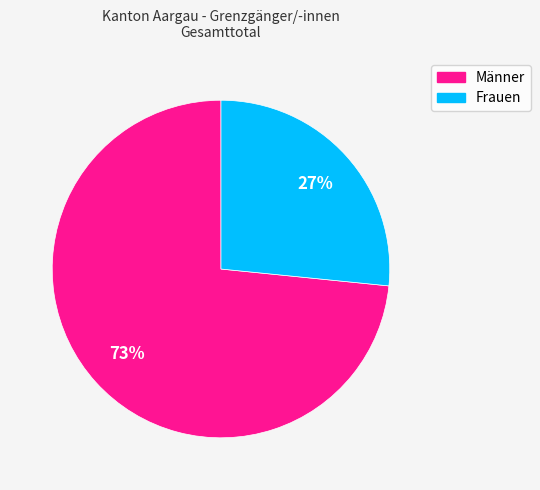

Is it true that Männer is 87% of the pie?

False